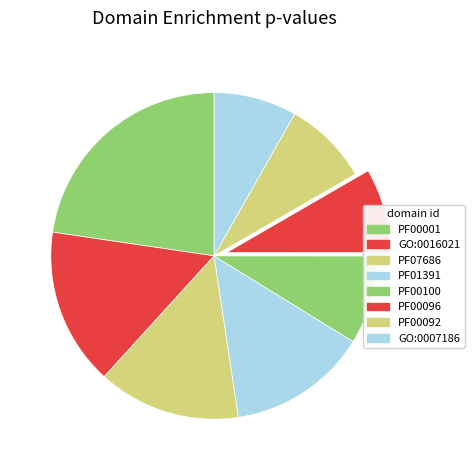

Which slice is the largest?

PF00001